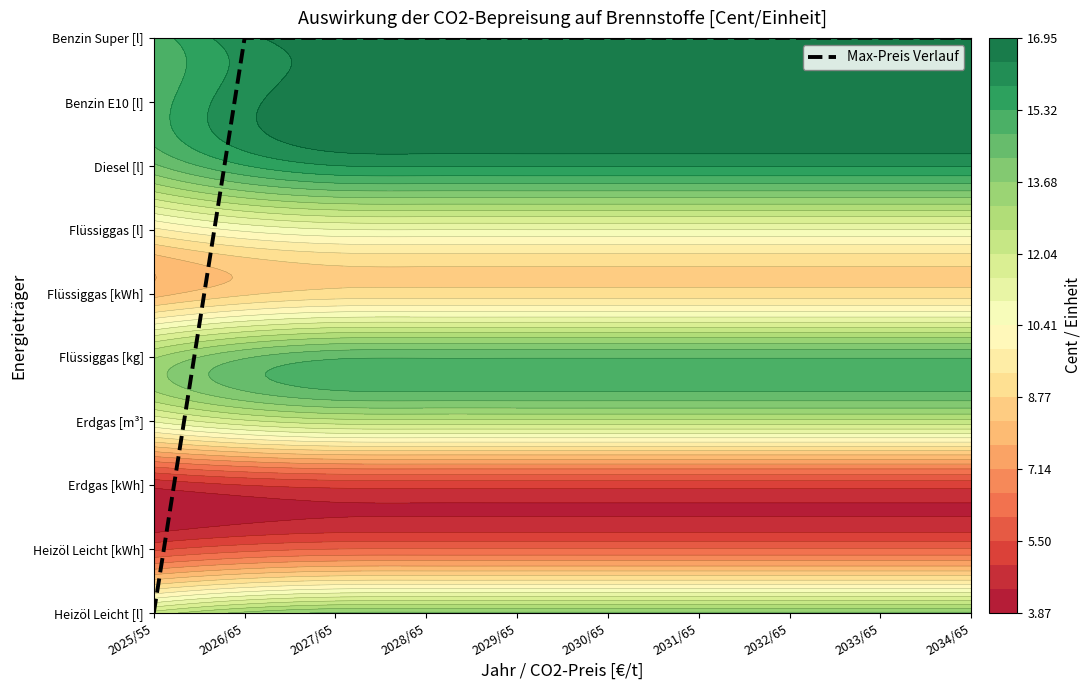

How many values are below 9?

1